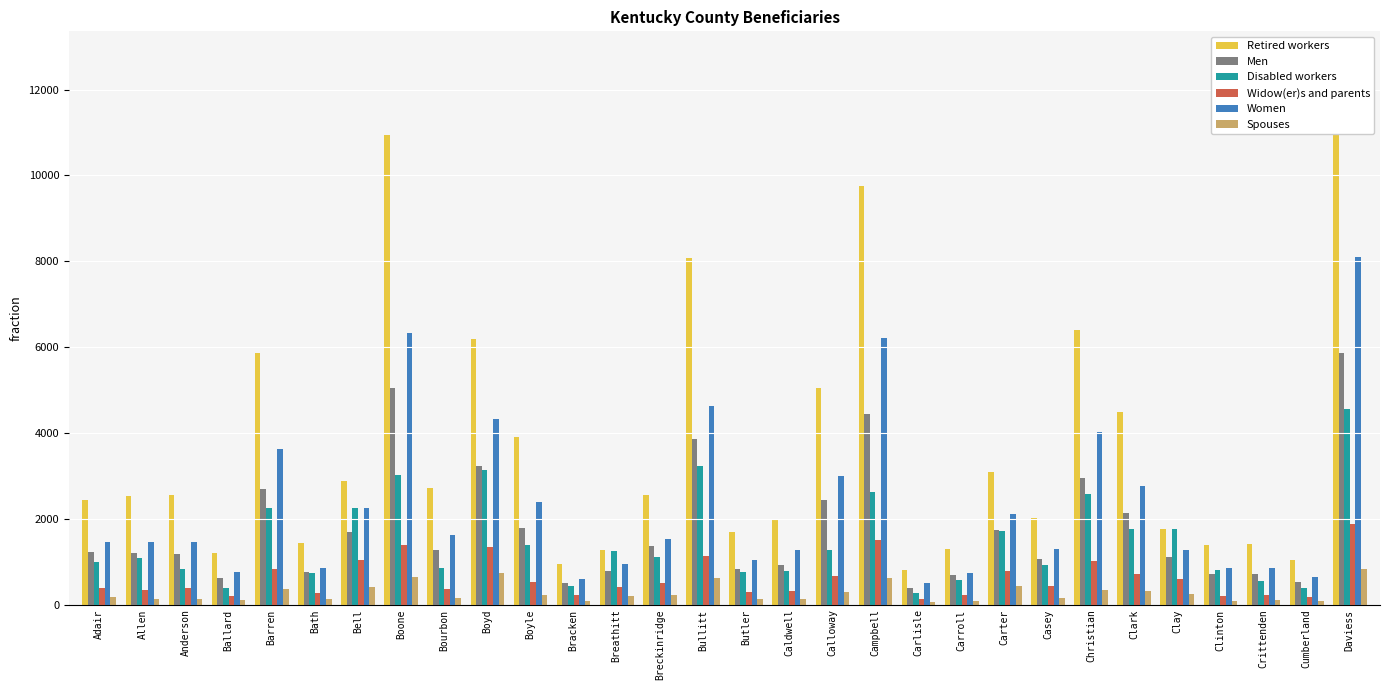

Which category has the lowest value in the Disabled workers series?

Carlisle